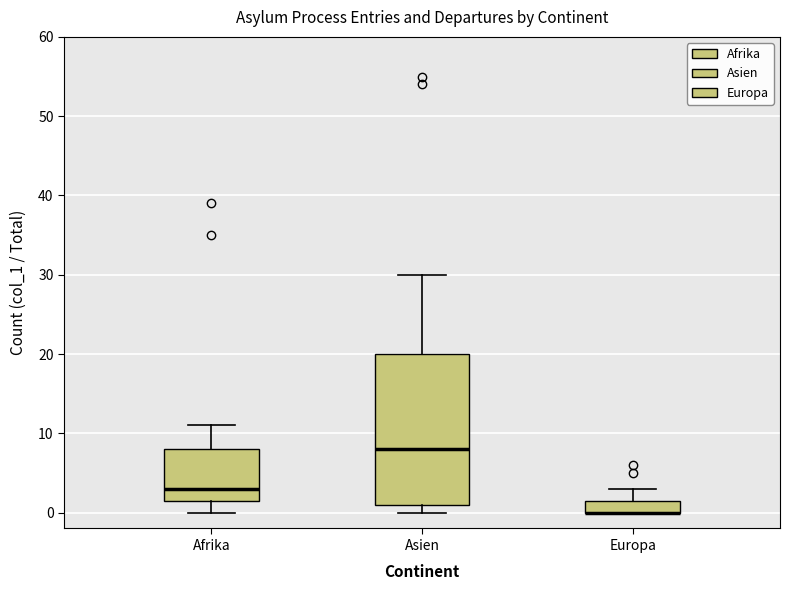

Reading left to right, read every box against the y-axis: the position of its median line, the range the box covers, and the ends of its whiskers. The values are not printed on the chart, so give them approximately, as read against the axis.

Afrika: median 3, box 2 to 8, whiskers 0 to 11
Asien: median 8, box 1 to 20, whiskers 0 to 30
Europa: median 0 (drawn on the box's lower edge), box 0 to 2, whiskers 0 to 3